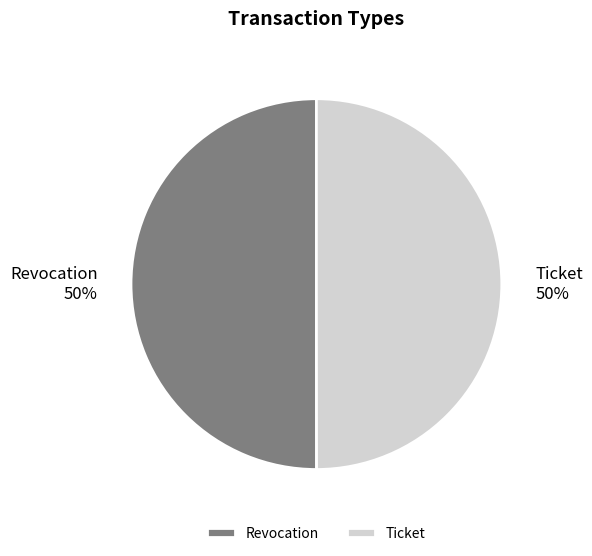

Is the sum of Ticket and Revocation greater than half?

Yes